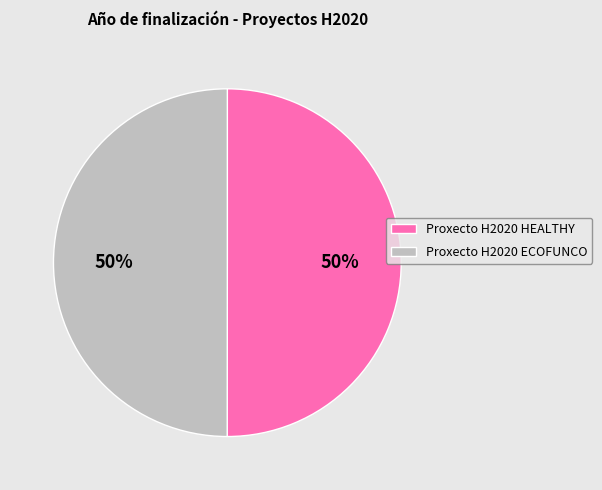

What is the ratio of the value at Proxecto H2020 HEALTHY to the value at Proxecto H2020 ECOFUNCO?

1.0